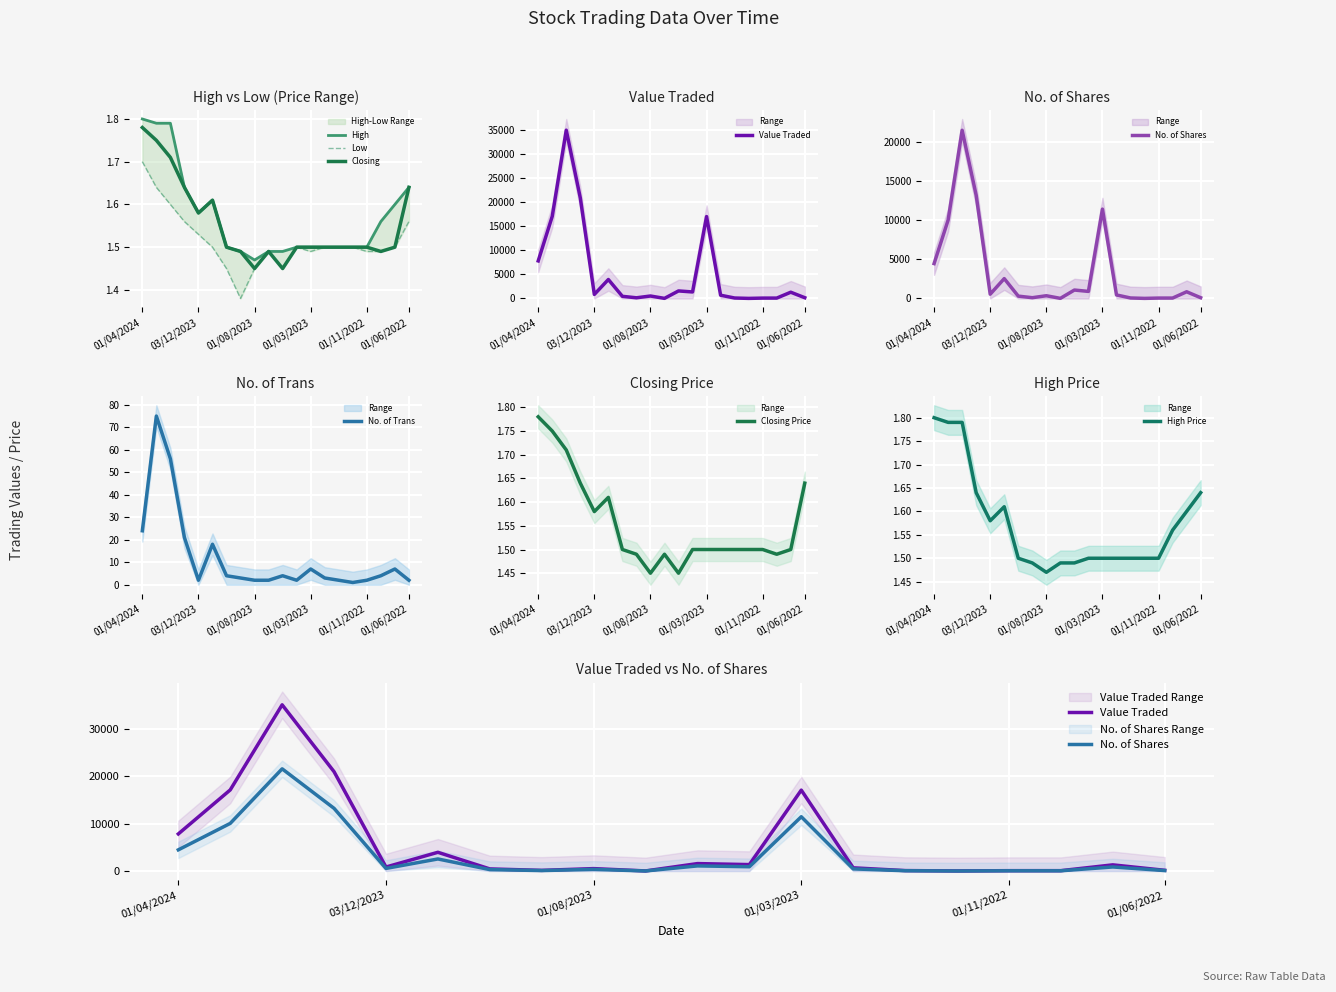

List the labels in order of Low value, smallest first.

03/09/2023, 01/10/2023, 01/08/2023, 01/05/2023, 04/06/2023, 01/03/2023, 01/11/2022, 02/10/2022, 01/11/2023, 02/04/2023, 01/02/2023, 02/01/2023, 01/12/2022, 03/07/2022, 03/12/2023, 02/01/2024, 01/06/2022, 01/02/2024, 03/03/2024, 01/04/2024